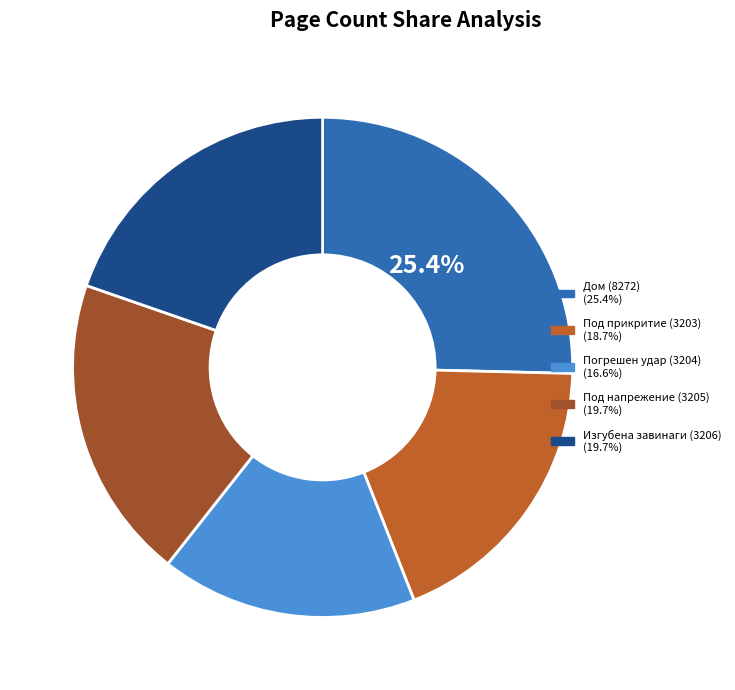

Which category has the biggest portion of the pie?

Дом (8272)